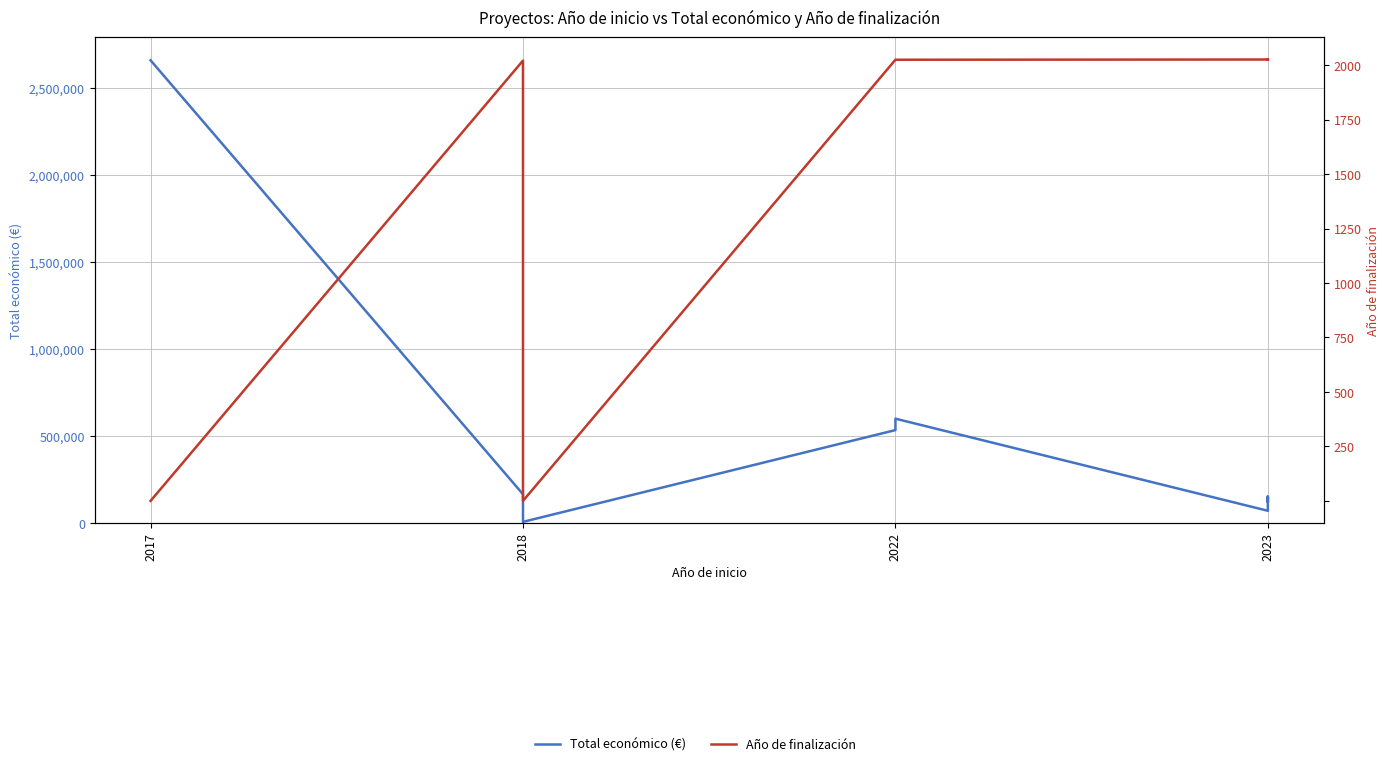

How many values in Año de finalización are above zero?

9